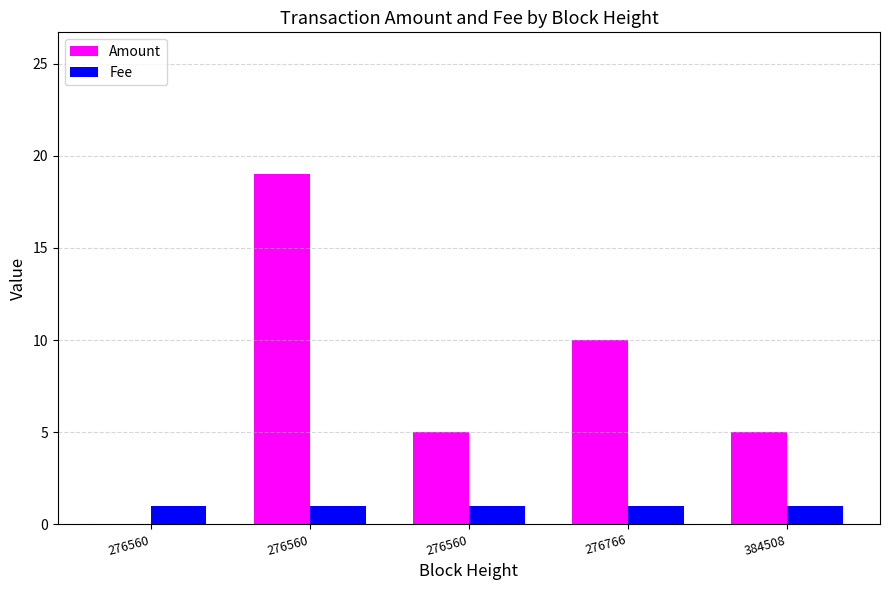

How many Amount values are between 5 and 10?

3